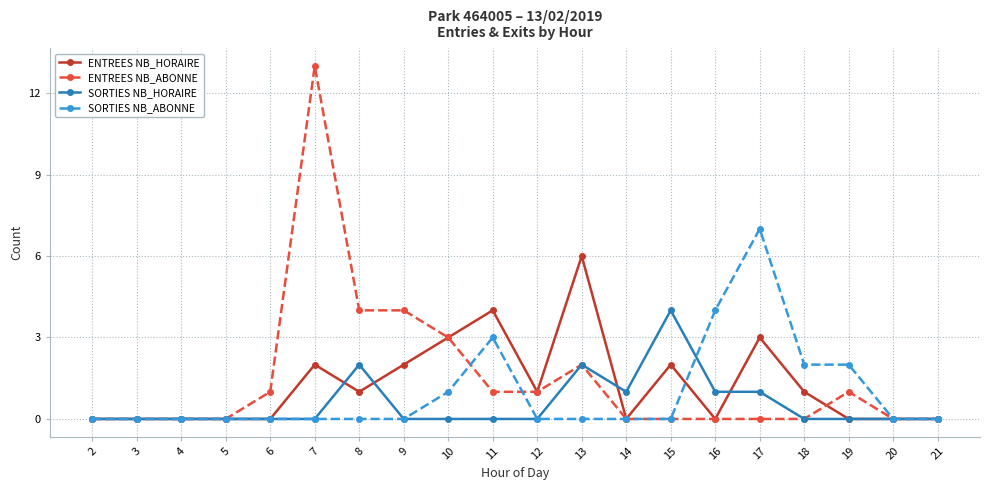

How many lines are shown in the chart?

4